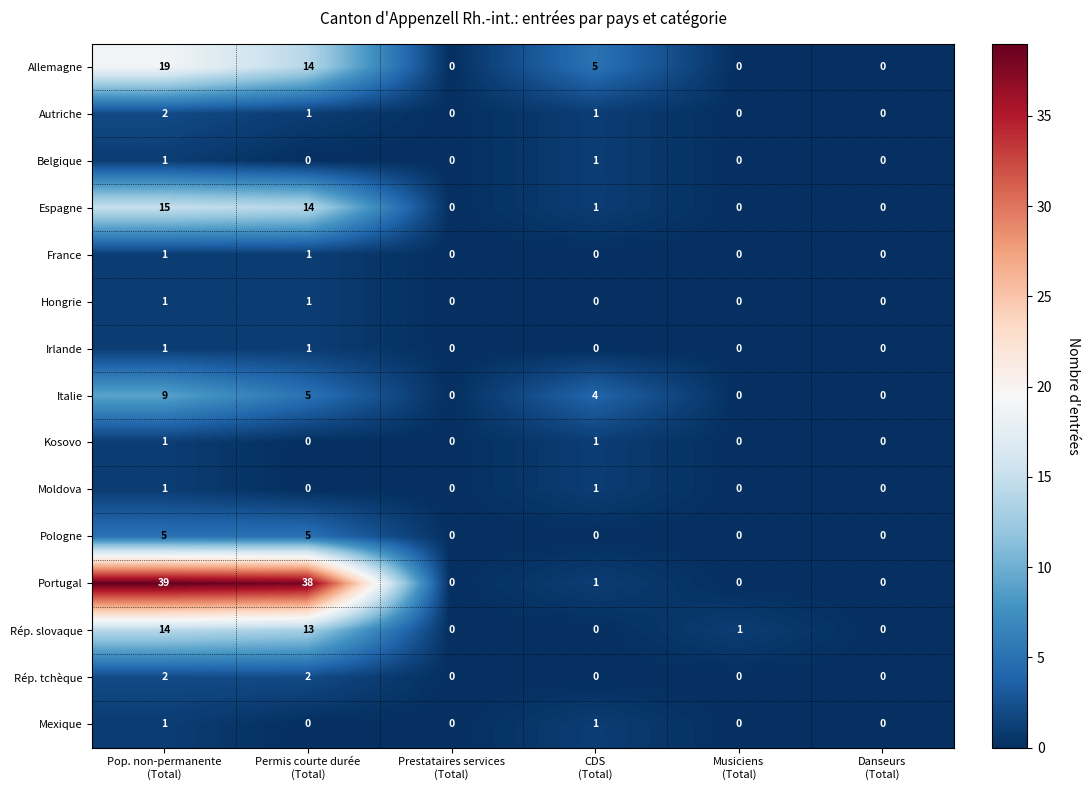

What is the greatest value displayed?

39